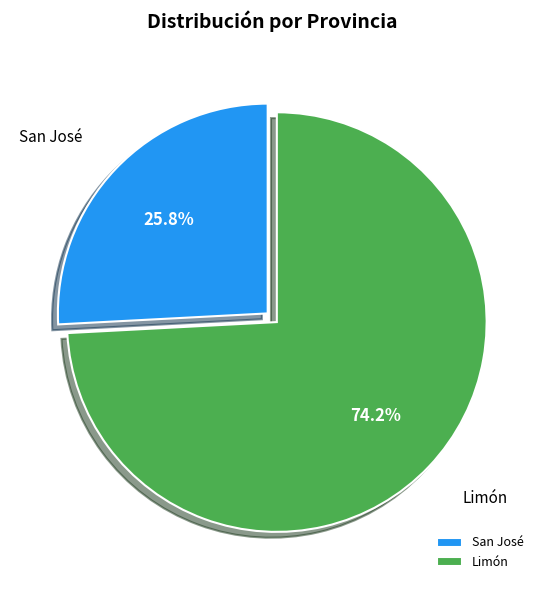

Combined, do Limón and San José account for over 50%?

Yes